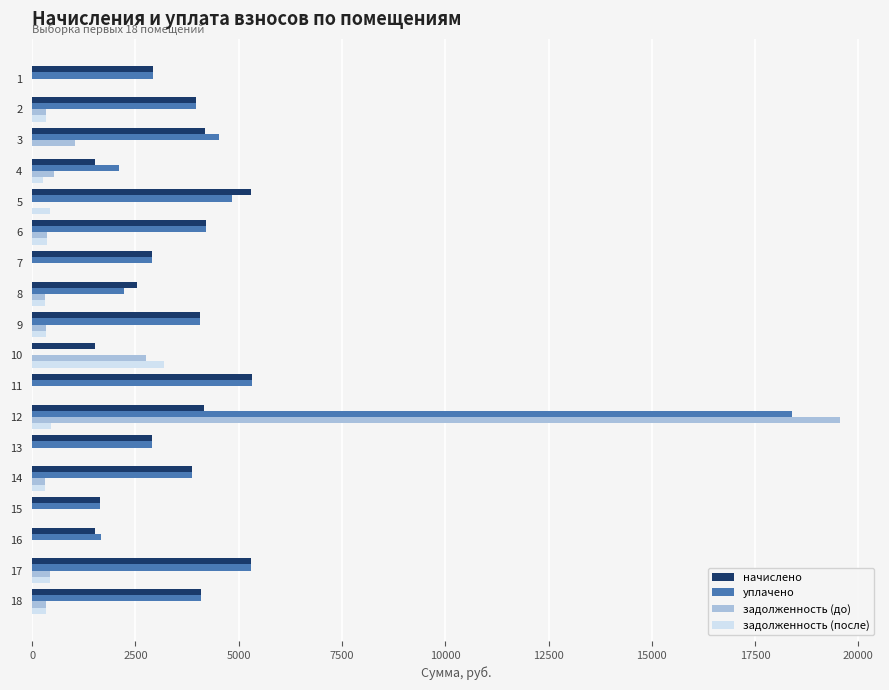

What is the sum of all задолженность (после) values?

6784.8